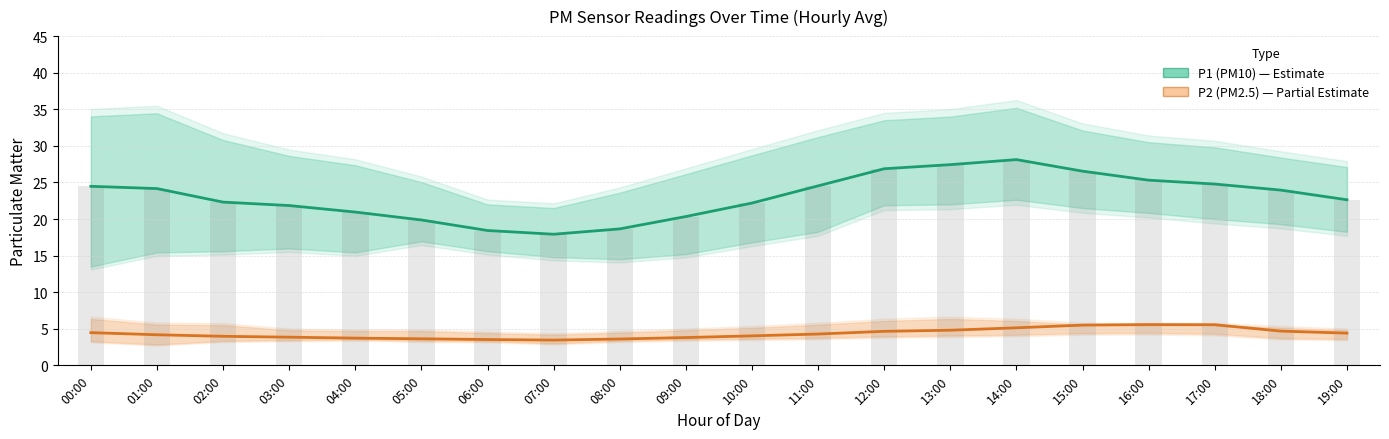

What is the difference between the maximum and second lowest values in the P2 (PM2.5) series?

2.0